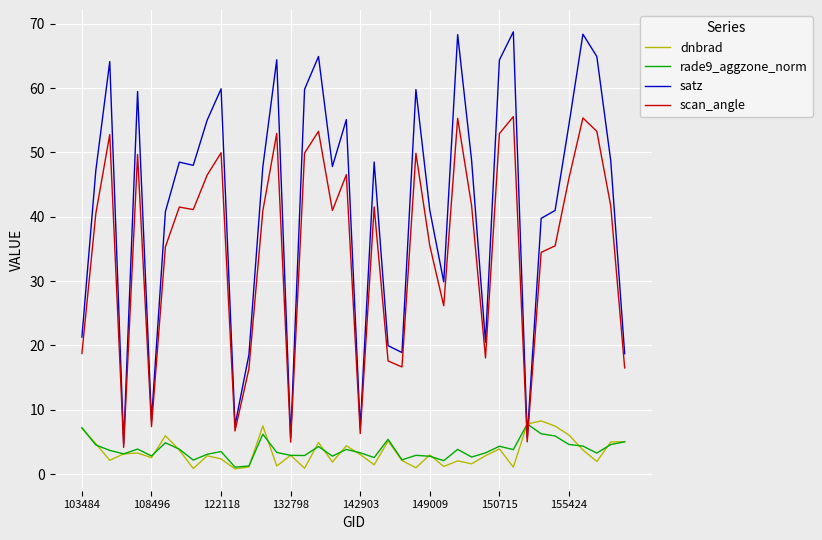

What is the maximum value shown in the chart?

68.8